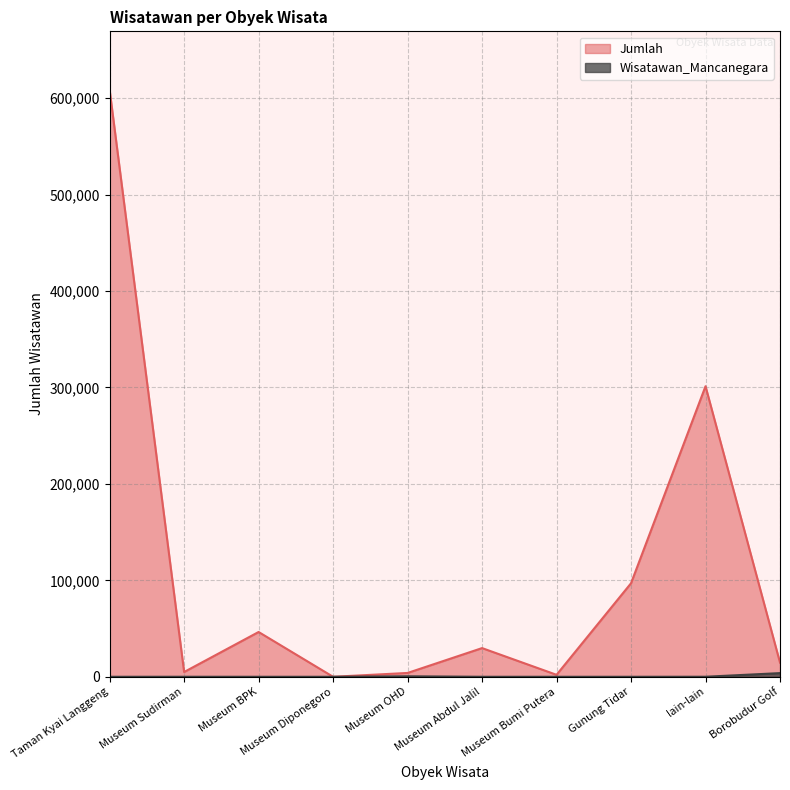

What is the value of the Jumlah point at the 2nd from the left?

4958